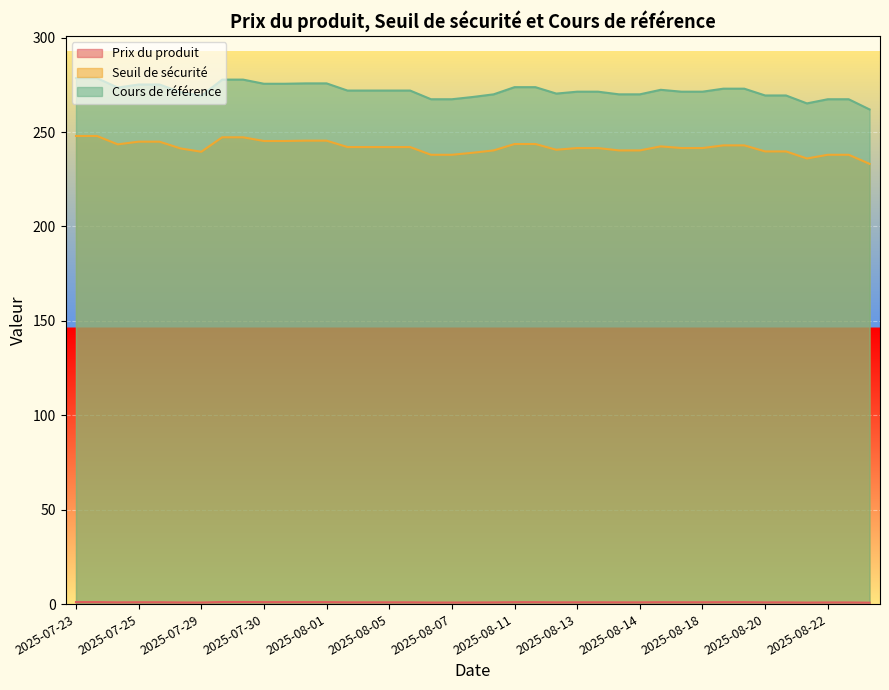

Does the chart display data point markers on the line(s)?

No